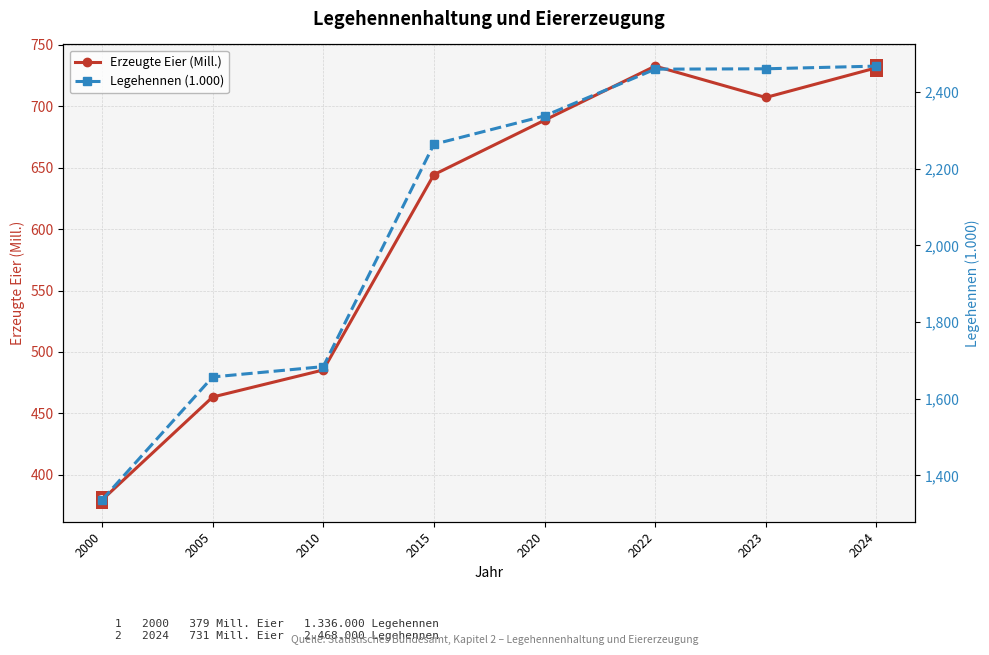

Which category has the lowest value across all series?

2000